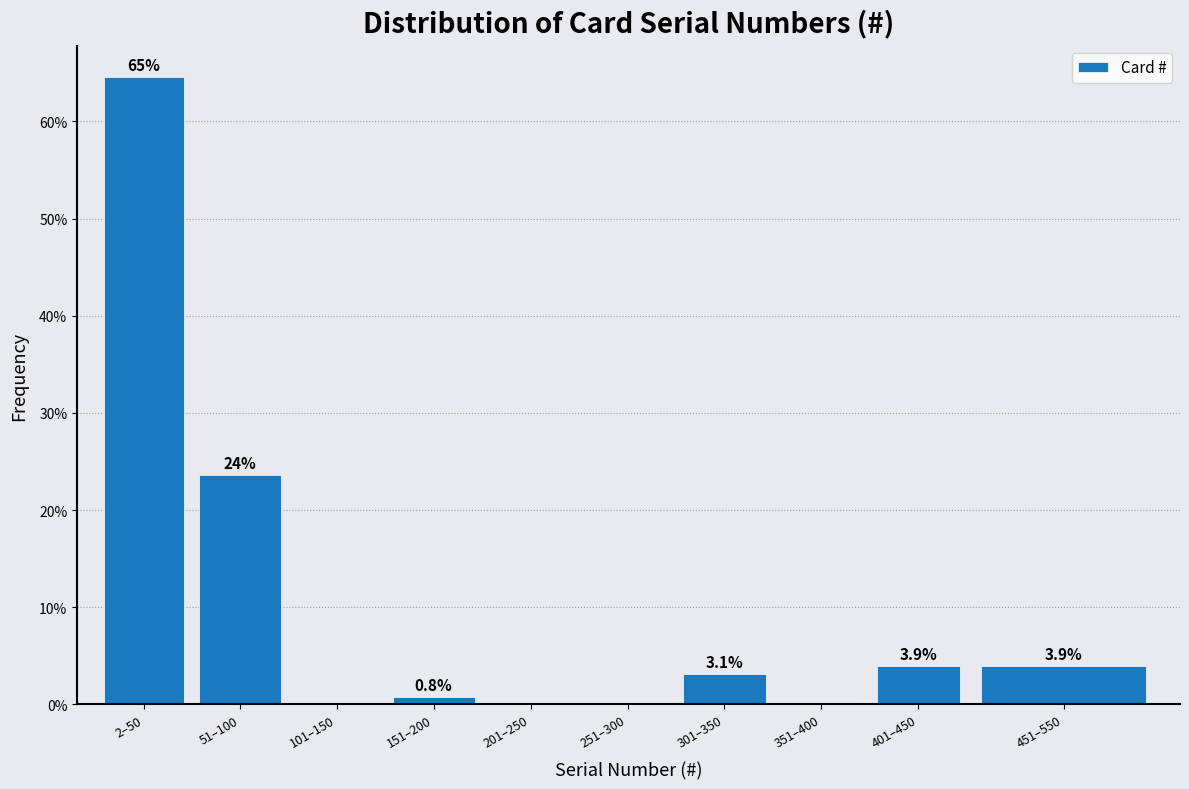

Reading left to right, extract all data points from this chart.

2–50=64.6	51–100=23.6	101–150=0.0	151–200=0.8	201–250=0.0	251–300=0.0	301–350=3.1	351–400=0.0	401–450=3.9	451–550=3.9